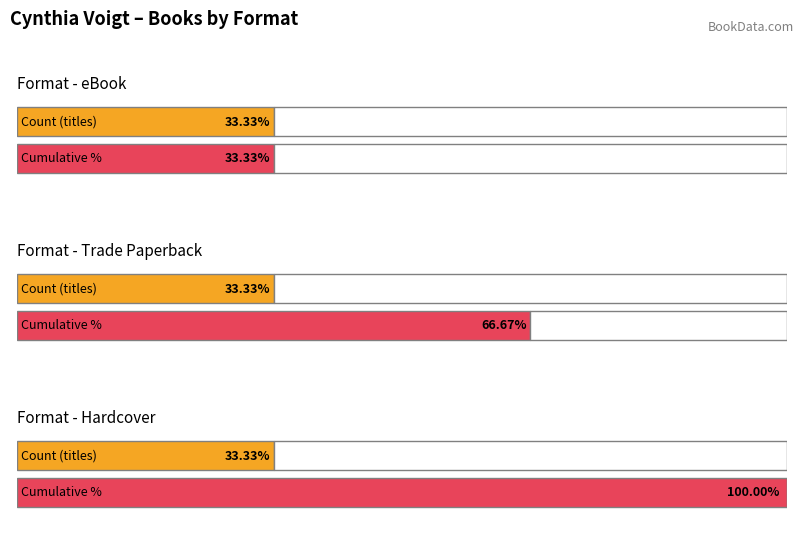

Are the bars grouped side by side (vs. stacked)?

Yes